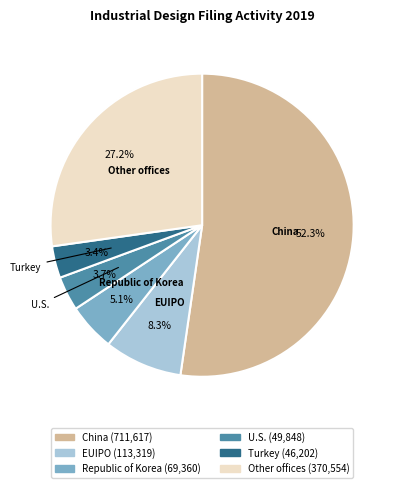

The China slice represents 66% of the pie. True or false?

False